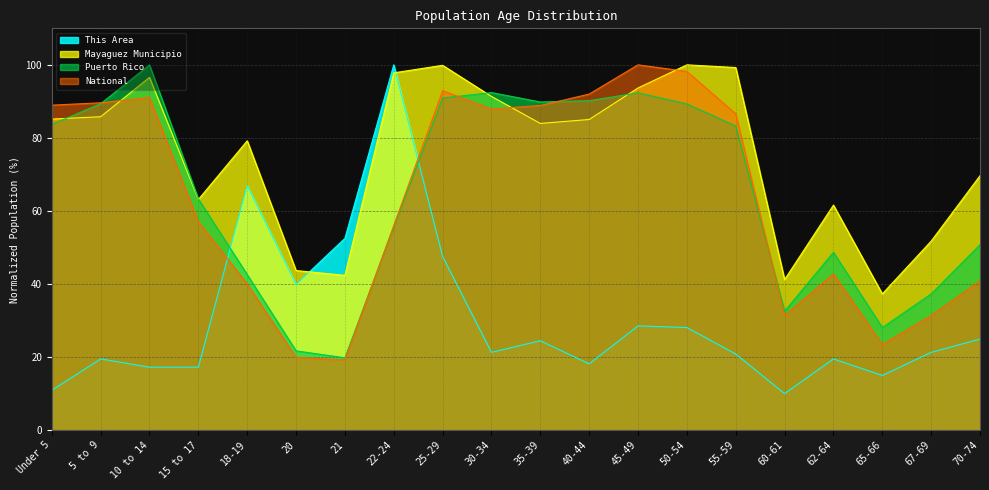

After their last crossing, which series has the higher values: Puerto Rico or This Area?

Puerto Rico